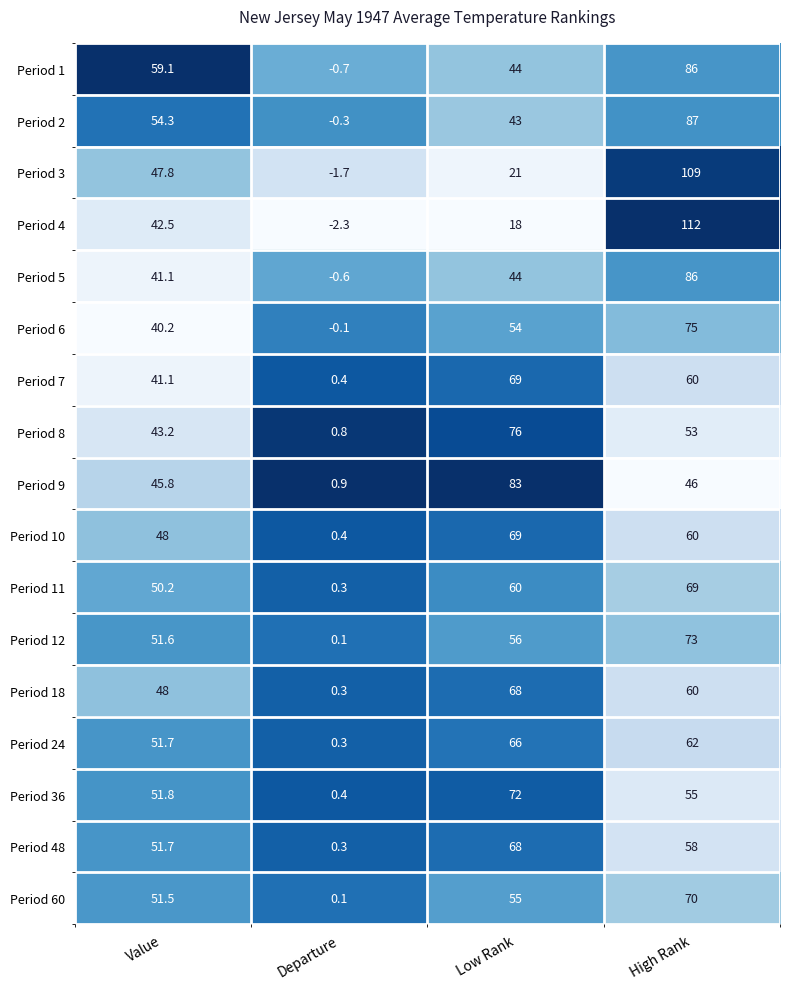

Which series has the largest total across all categories?

Period 1